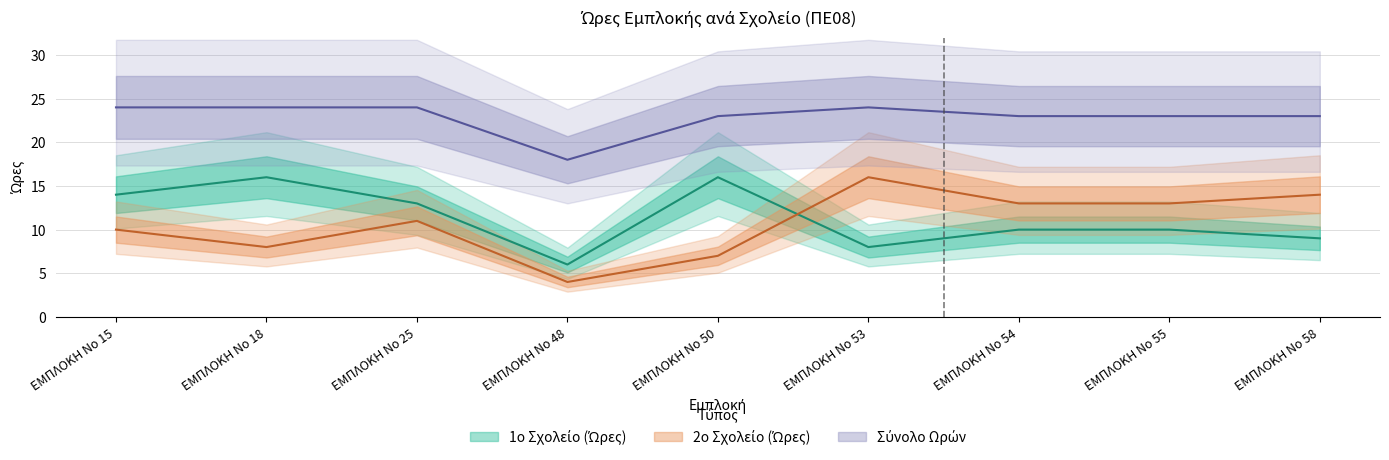

What is the value of the 2ο Σχολείο (Ώρες) point at the 7th from the left?

13